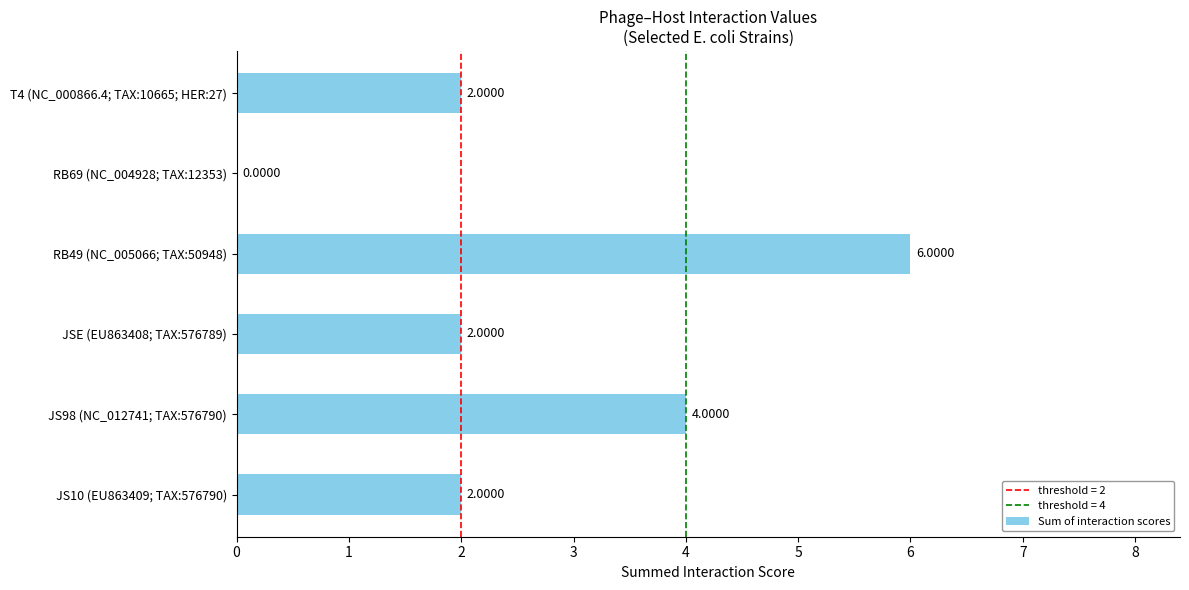

What is the change in value from JS98 (NC_012741; TAX:576790) to RB49 (NC_005066; TAX:50948)?

+2